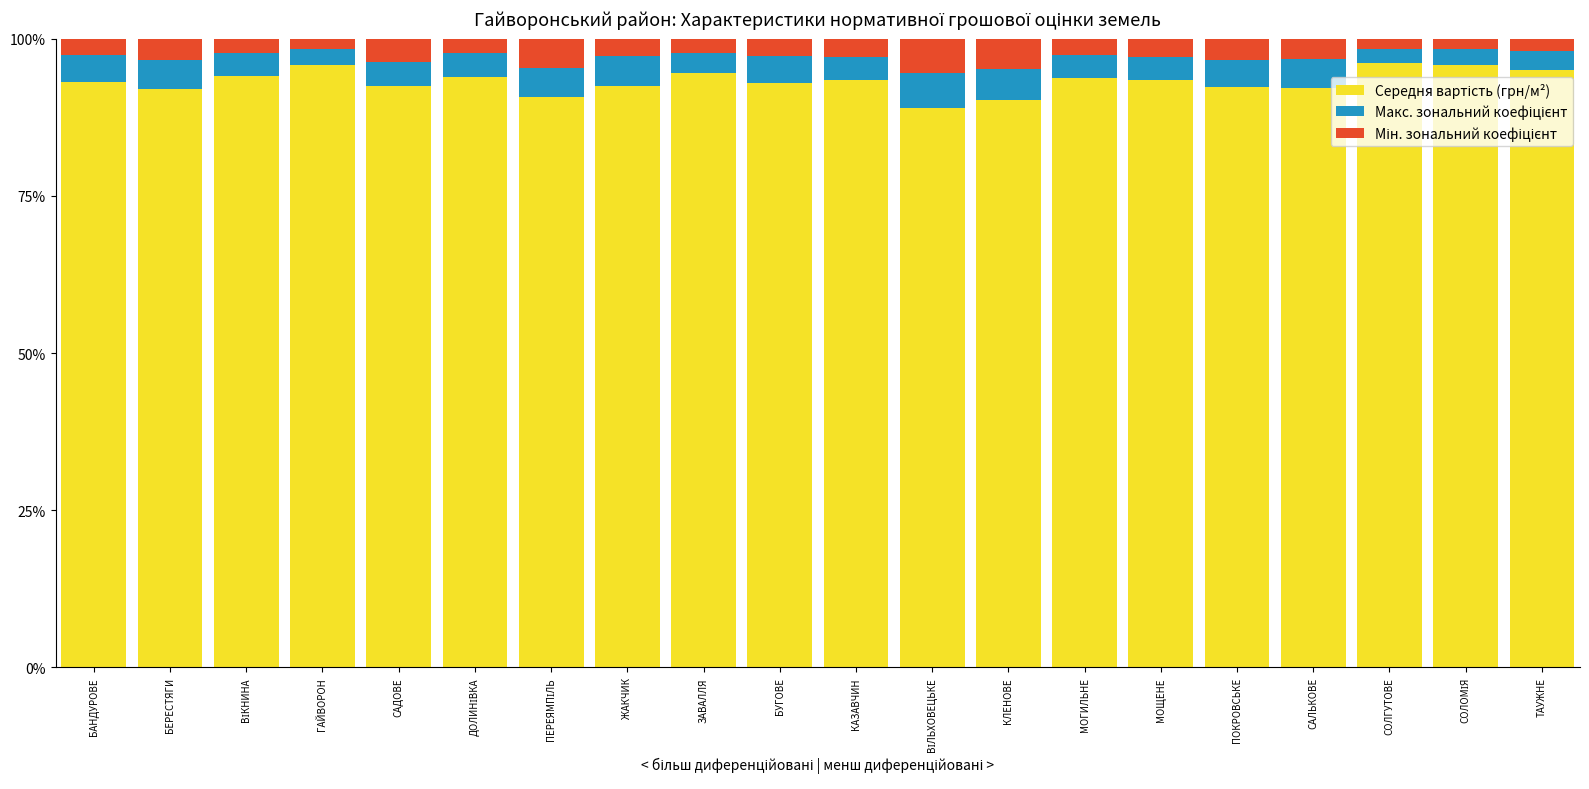

What is the total value across all series at КАЗАВЧИН?

100.0